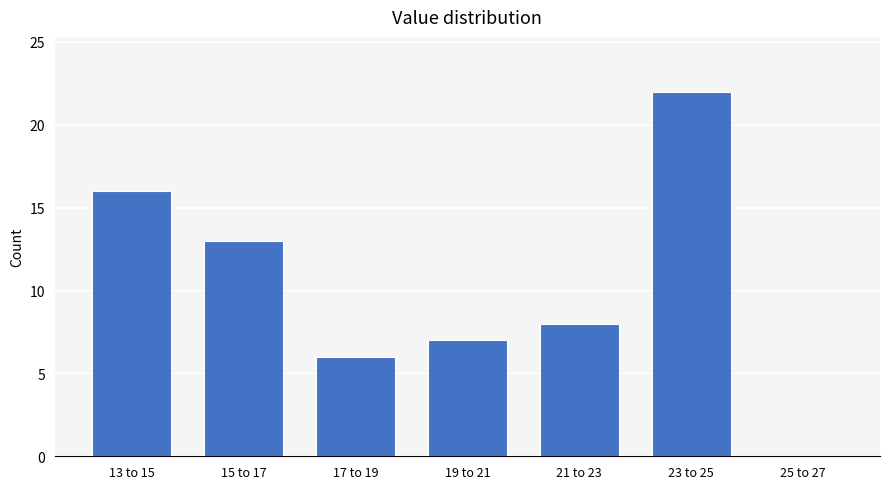

Reading left to right, what are all the values shown in this chart?

13 to 15=16	15 to 17=13	17 to 19=6	19 to 21=7	21 to 23=8	23 to 25=22	25 to 27=0